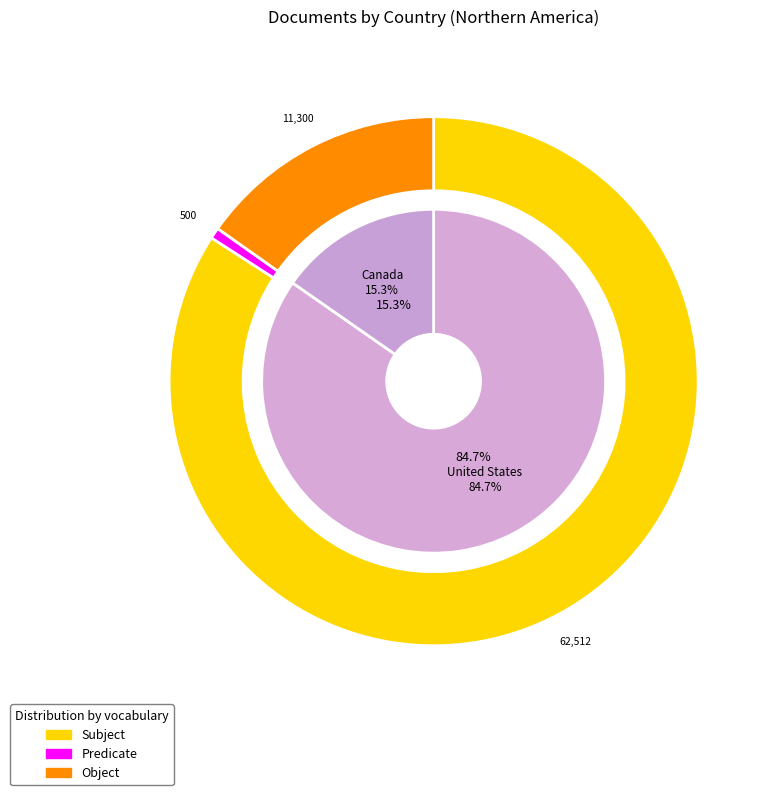

Which slice represents more than half of the pie?

United States